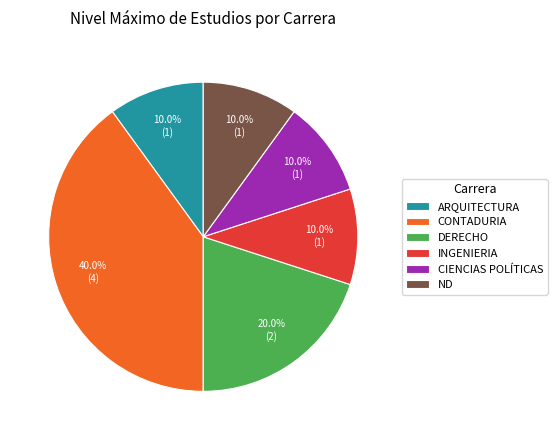

Approximately how many times larger is the value at CIENCIAS POLÍTICAS compared to DERECHO?

0.5